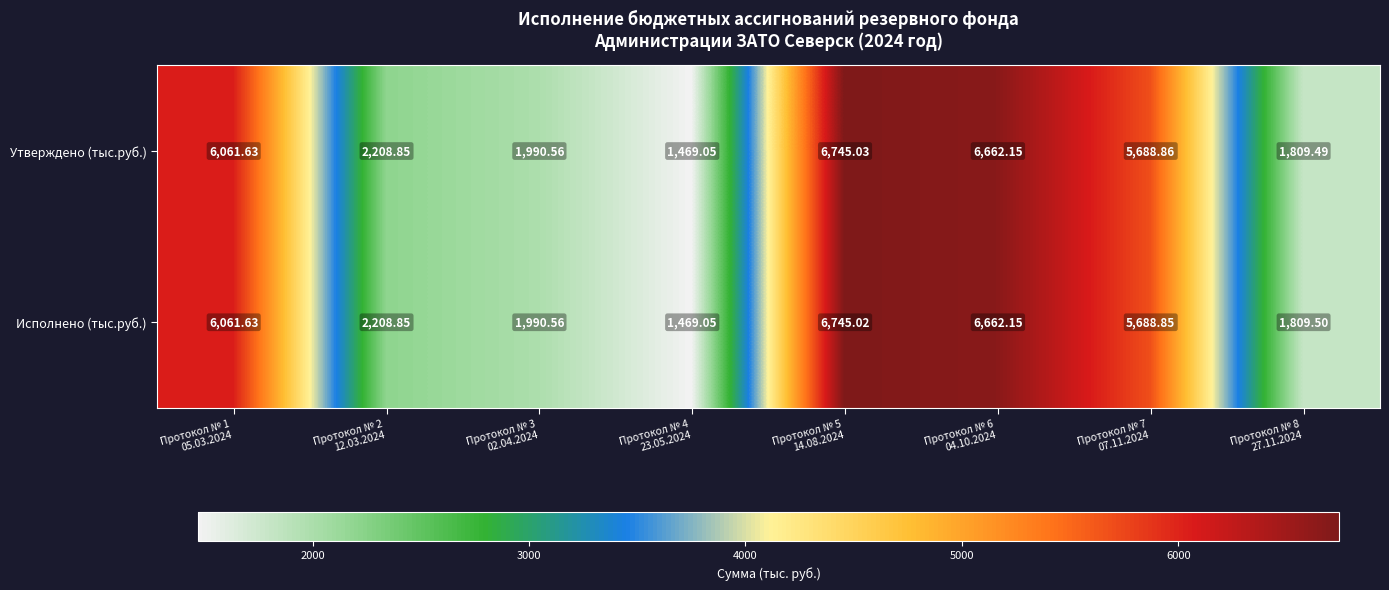

List the series in order of their peak value, highest first.

Утверждено (тыс.руб.), Исполнено (тыс.руб.)